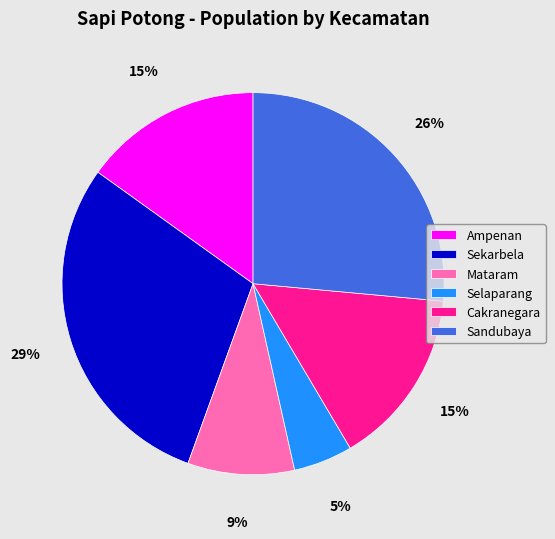

Combined, do Cakranegara and Sekarbela account for over 50%?

No